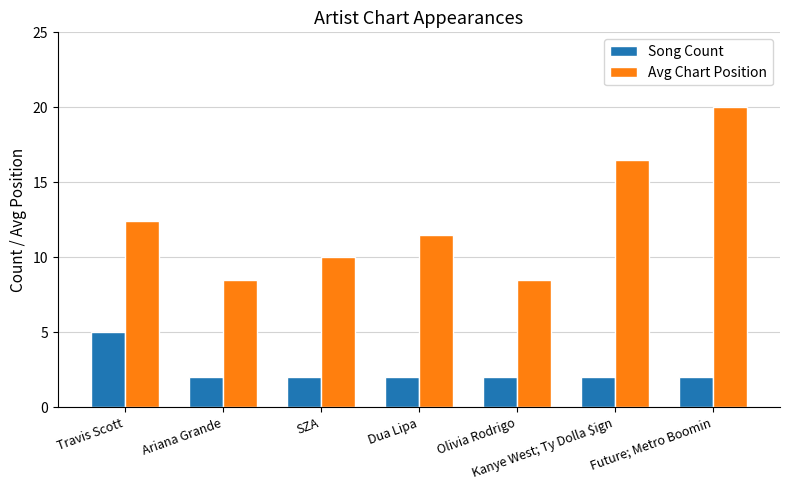

Does the chart contain stacked bars?

No